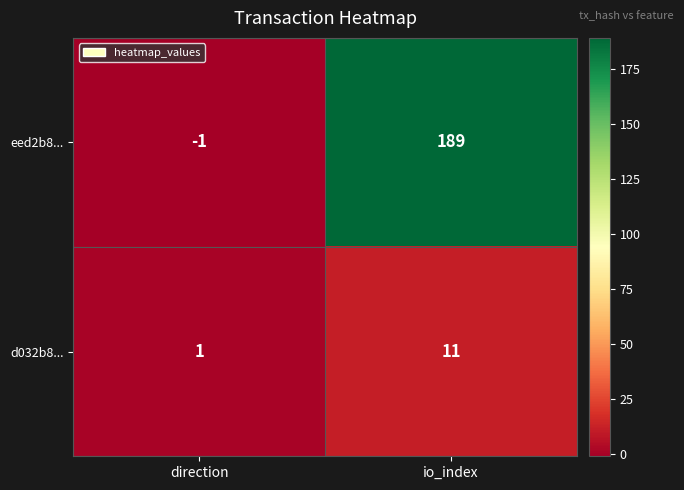

At which category does the chart reach its minimum across all series?

direction